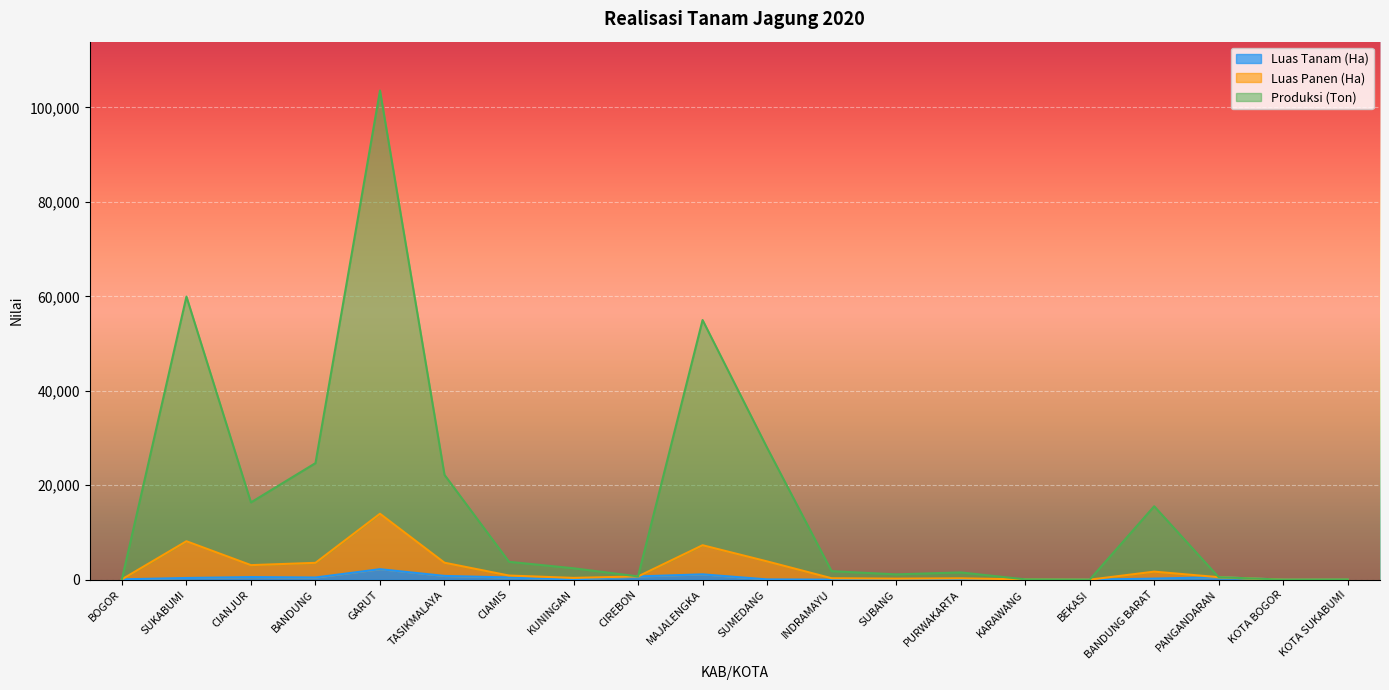

True or false: Luas Panen (Ha) and Luas Tanam (Ha) intersect in this chart.

False